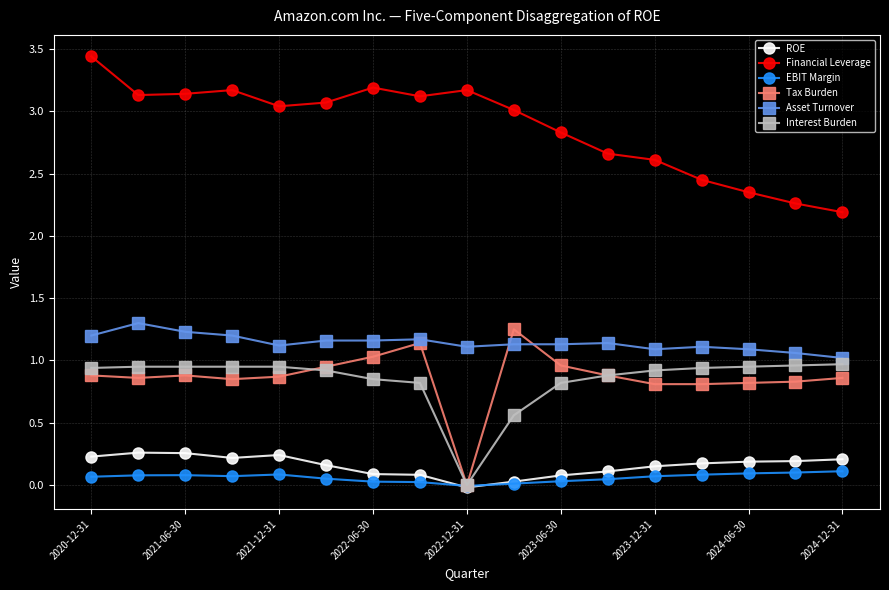

How many series are shown in this chart?

6